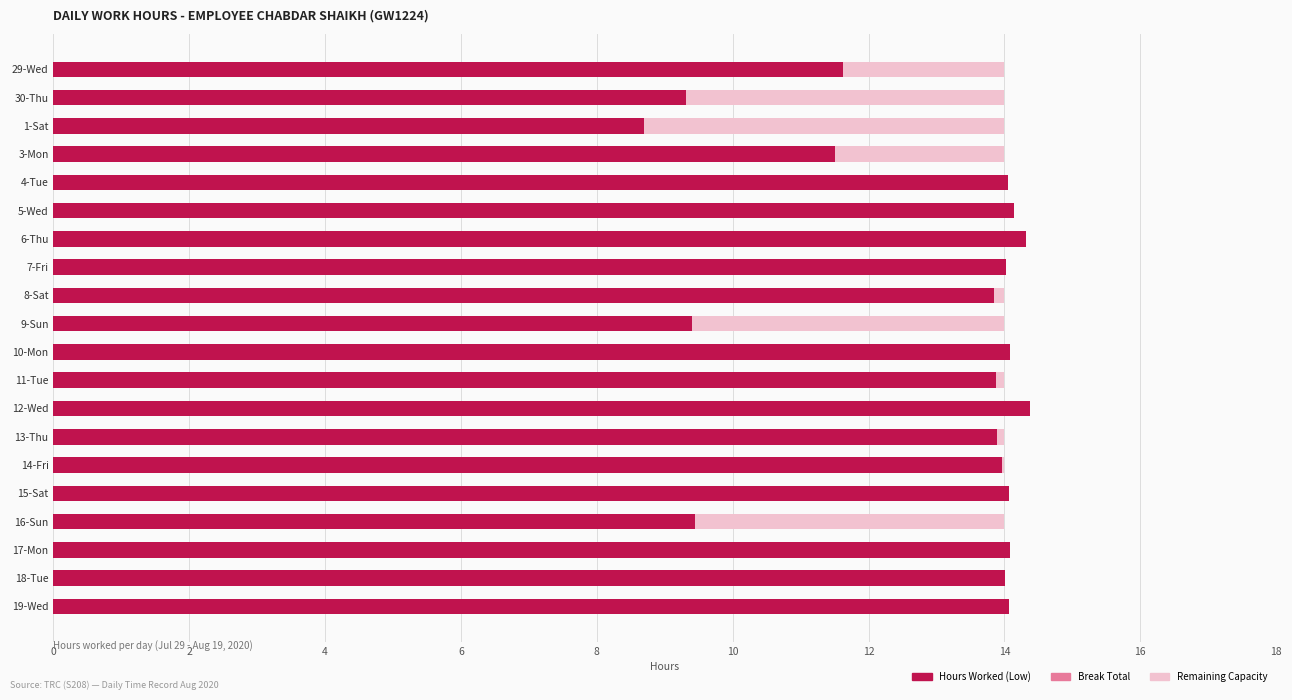

What is the average value of the Hours Worked (Low) series?

12.8